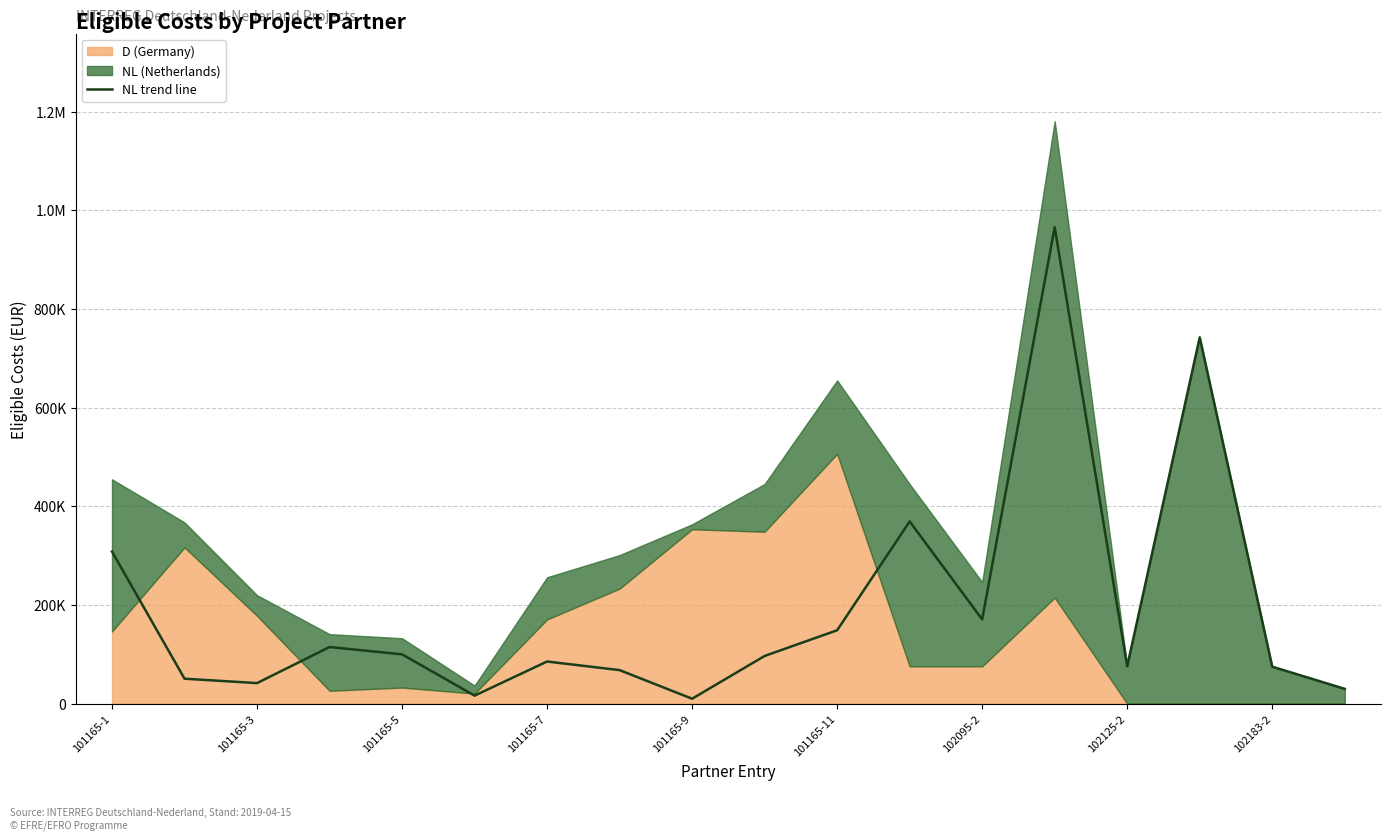

What is the smallest value displayed?

10040